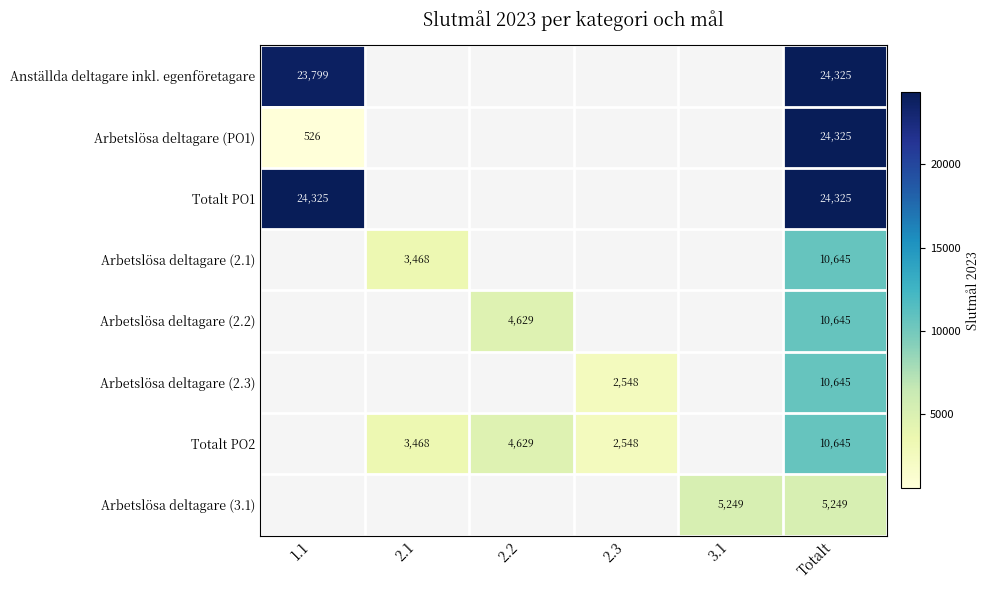

List the labels in order of Arbetslösa deltagare (3.1) value, smallest first.

1.1, 2.1, 2.2, 2.3, 3.1, Totalt